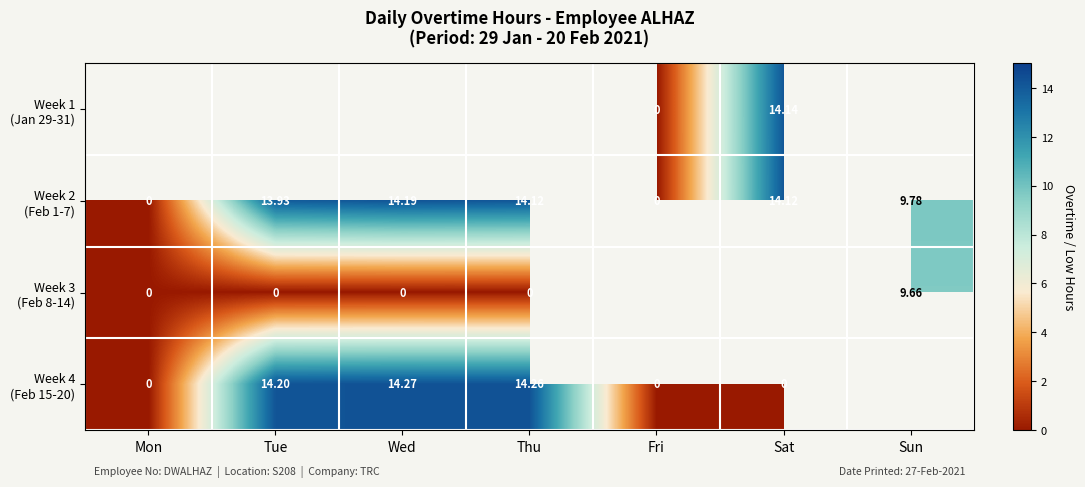

What is the difference between the second highest and second lowest values in the Week 4 (Feb 15-20) series?

14.3